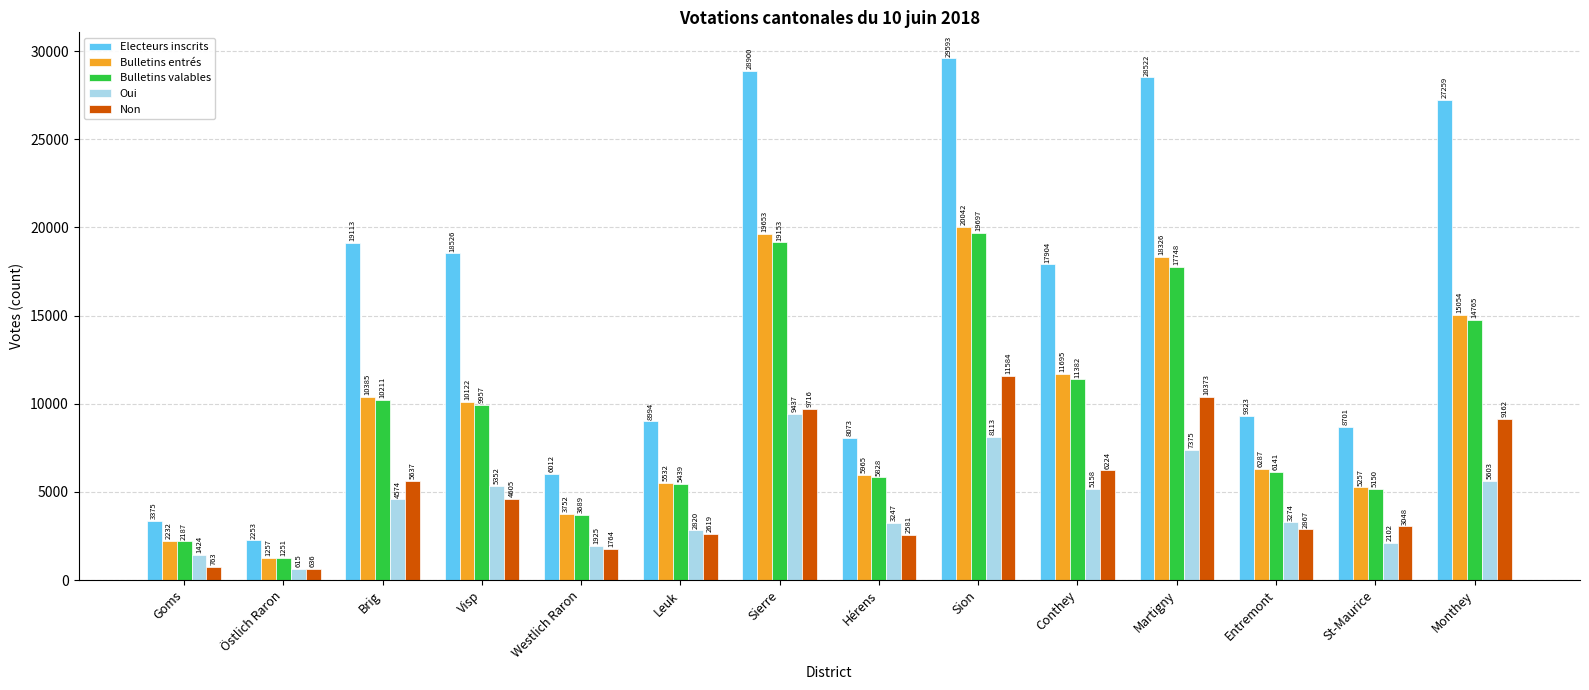

True or false: Electeurs inscrits has a value of 5116 at Leuk.

False